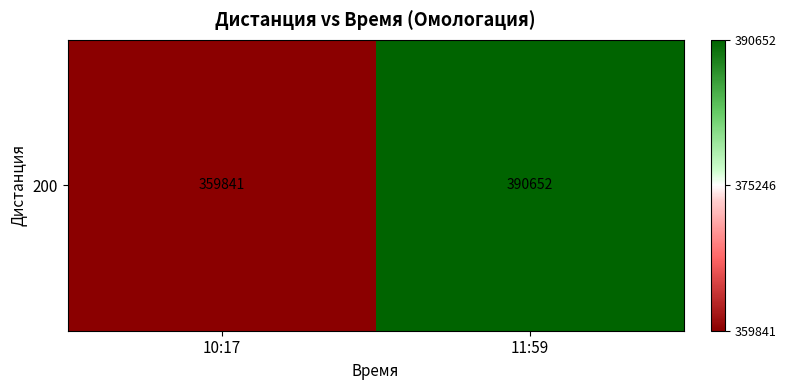

True or false: the data shows 359841 at 10:17.

True